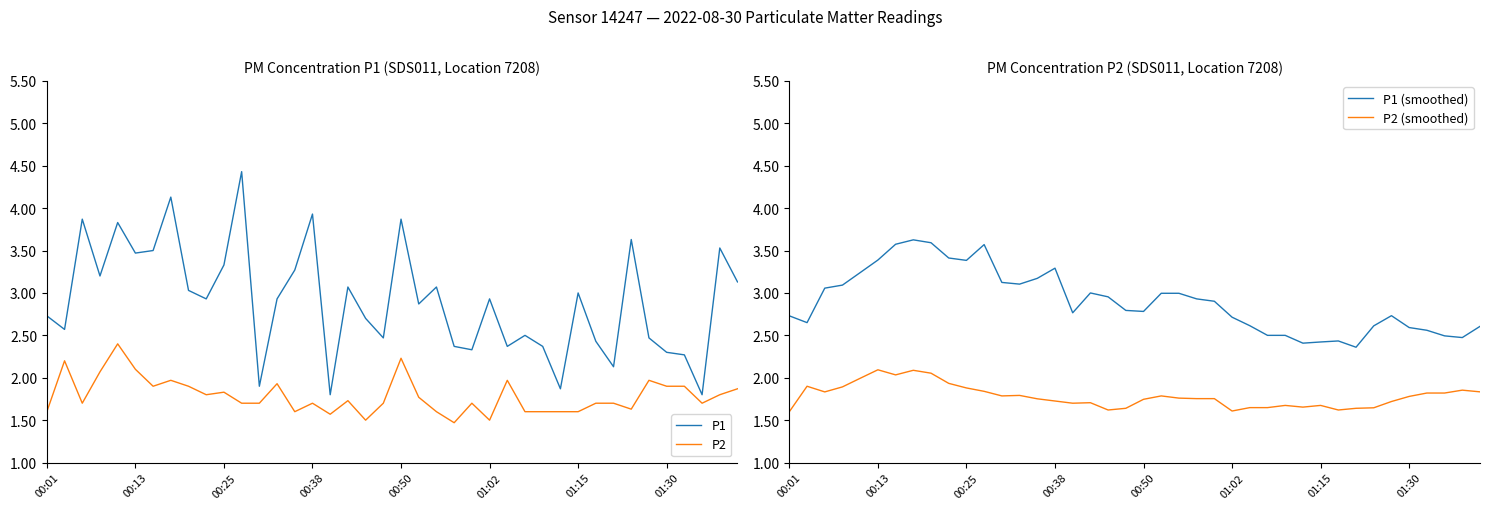

What is the sum of the P2 values at 21 and 34?

3.7